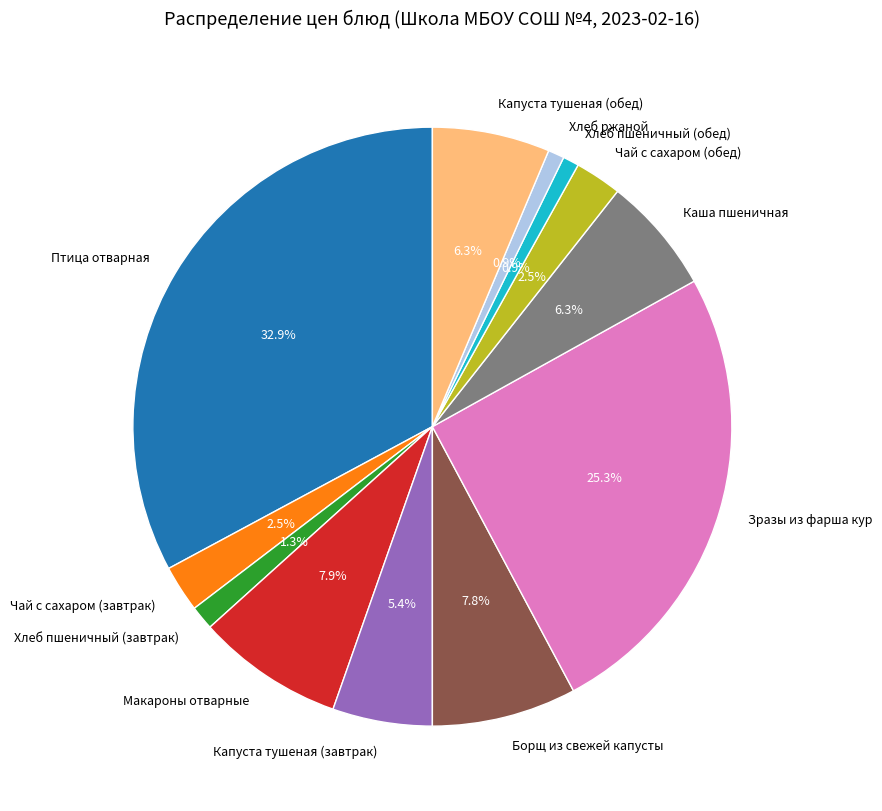

What percentage do Чай с сахаром (завтрак) and Капуста тушеная (завтрак) together represent?

7.9%